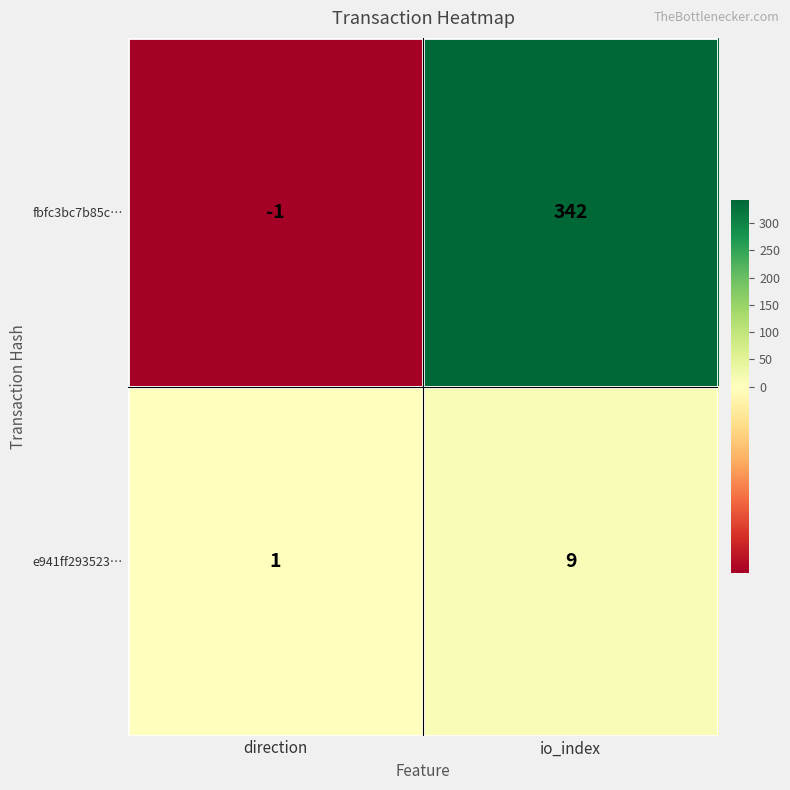

Where is fbfc3bc7b85c… nearest to the value 170?

direction